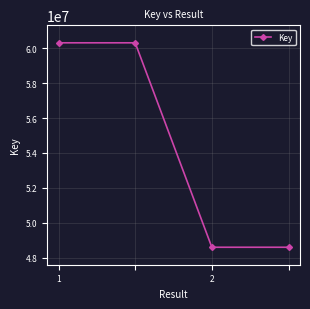

What is the minimum value shown in the chart?

48603911